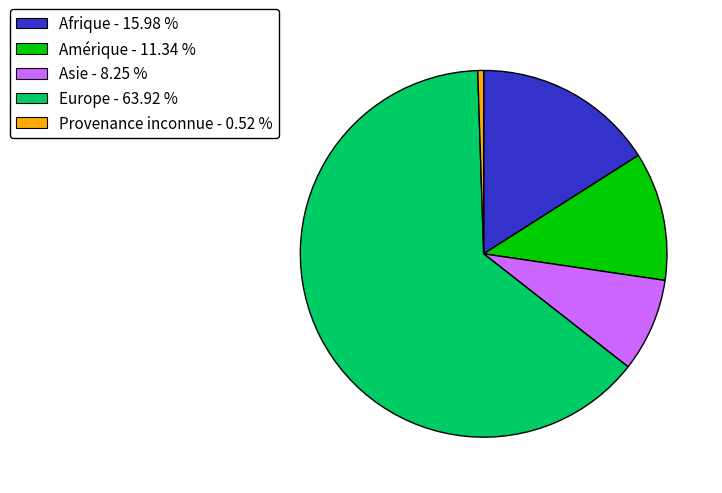

What is the largest slice in the pie chart?

Europe - 63.92 %